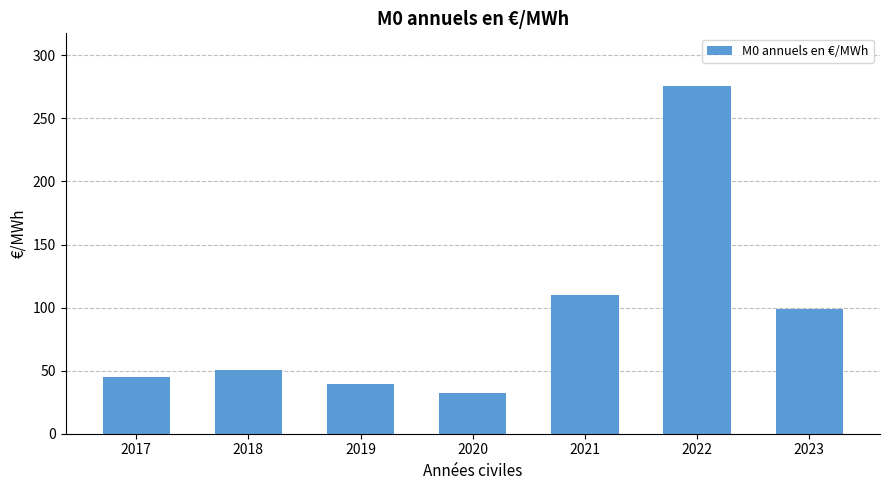

Count the number of categories in the chart.

7